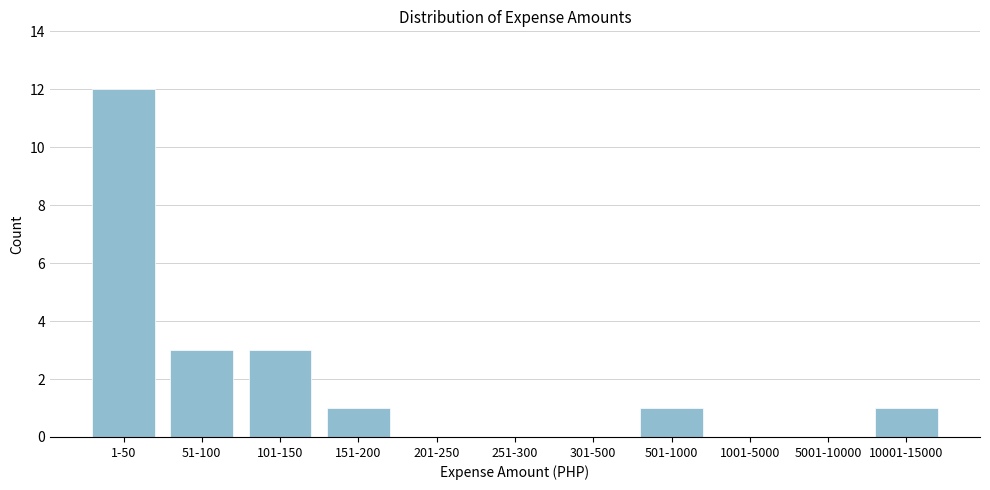

Reading left to right, extract all data points from this chart.

1-50=12	51-100=3	101-150=3	151-200=1	201-250=0	251-300=0	301-500=0	501-1000=1	1001-5000=0	5001-10000=0	10001-15000=1